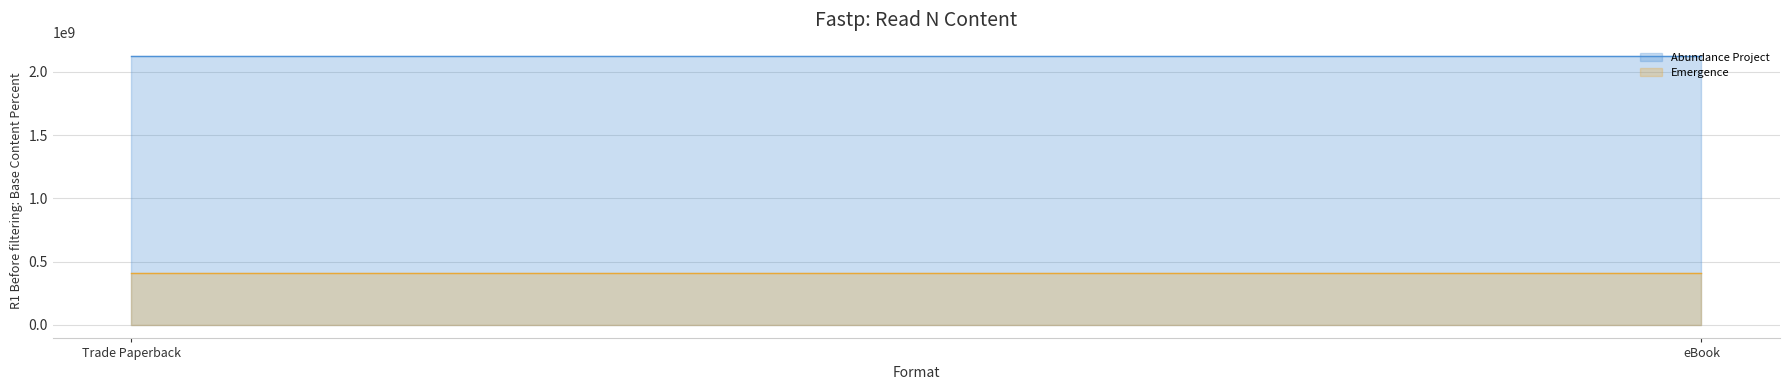

List the labels in order of Abundance Project value, largest first.

Trade Paperback, eBook